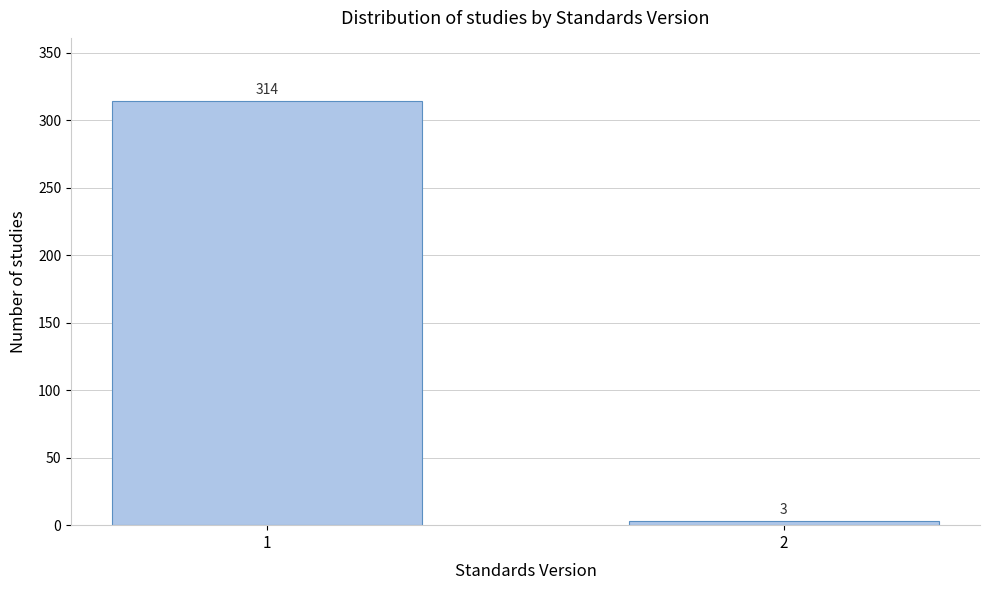

Reading left to right, extract all data points from this chart.

314	3